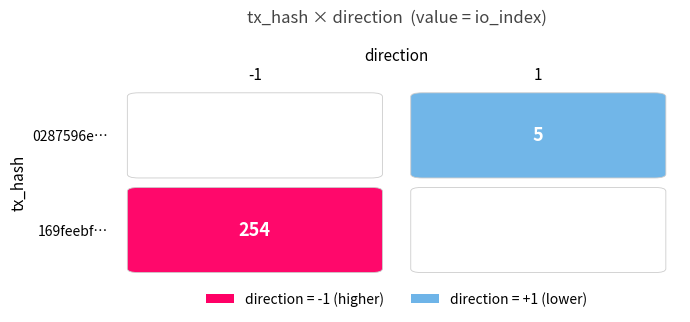

Between io_index and direction, which is larger?

io_index